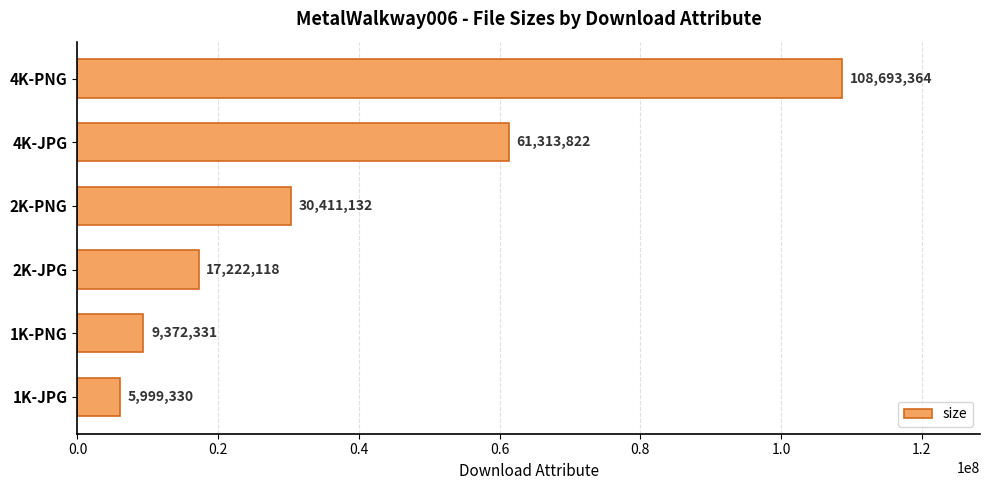

Reading bottom to top, what are all the values shown in this chart?

1K-JPG=5999330	1K-PNG=9372331	2K-JPG=17222118	2K-PNG=30411132	4K-JPG=61313822	4K-PNG=108693364